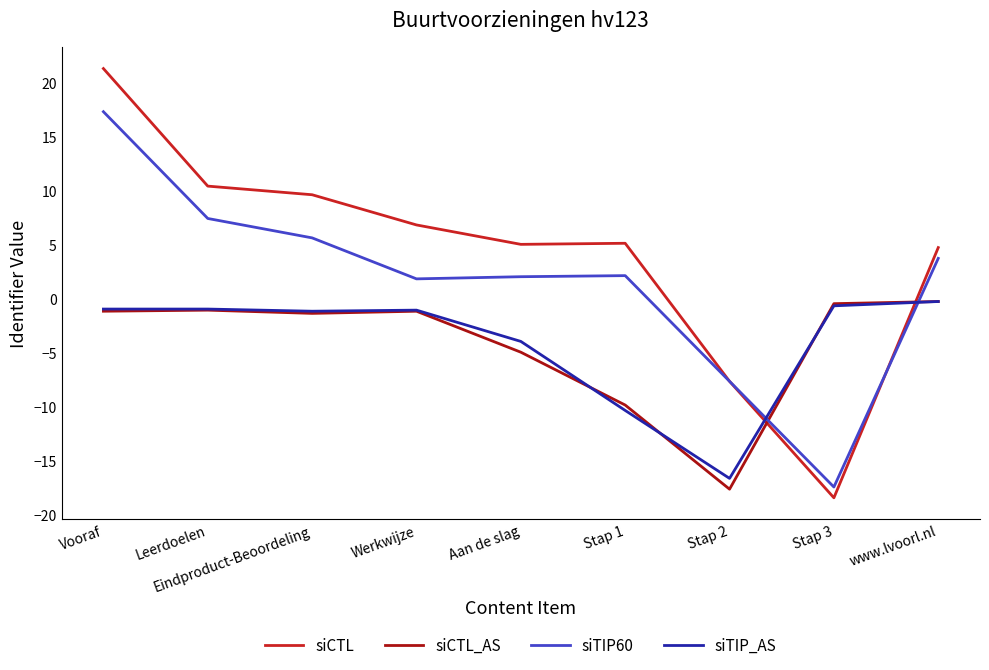

What is the difference between the siTIP60 values at Aan de slag and Stap 1?

0.1